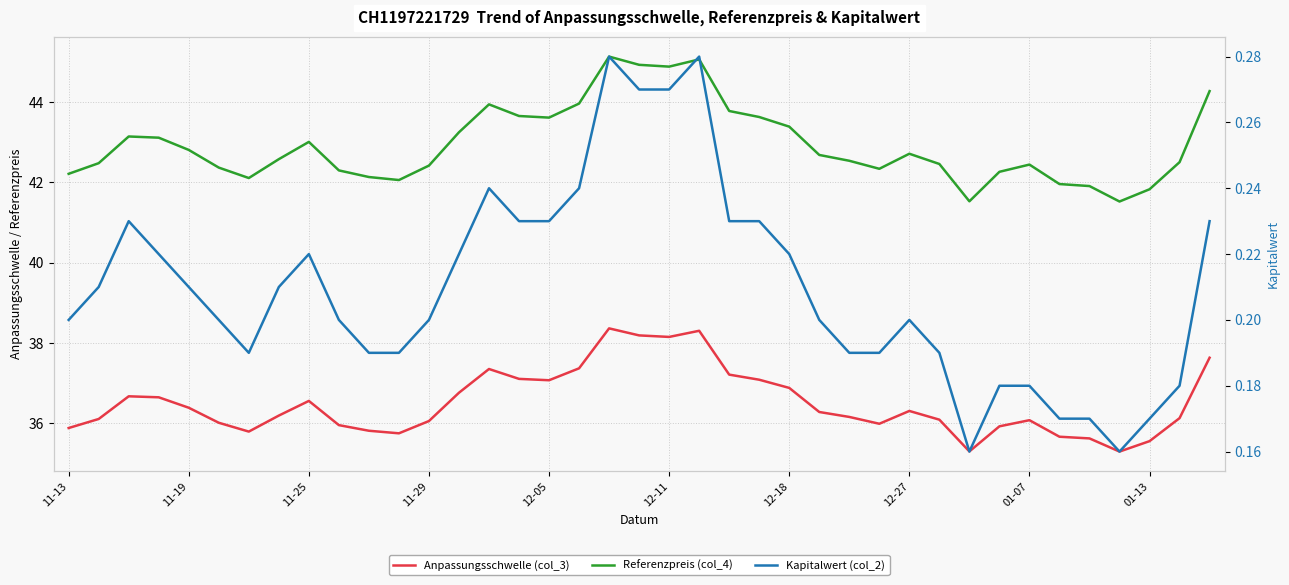

What is the sum of the Anpassungsschwelle (col_3) values at 29 and 30?

71.4